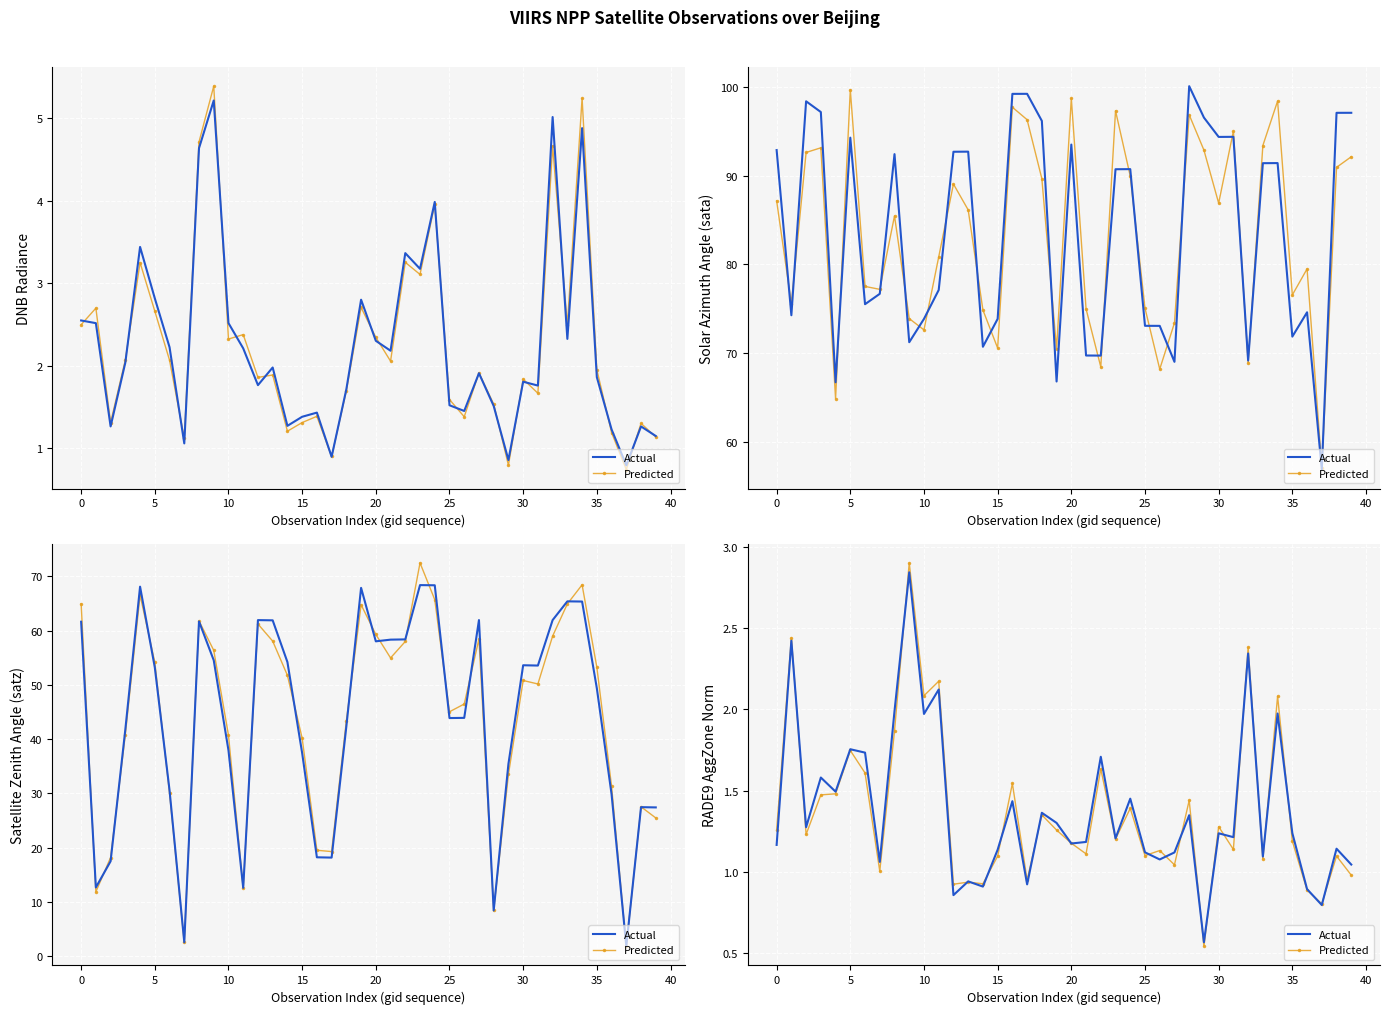

Which category has the lowest value across all series?

29